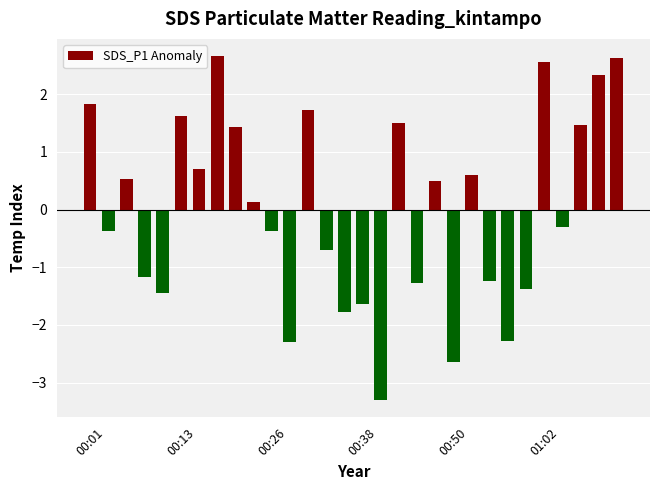

What is the value of the 12th bar from the left?

-2.3